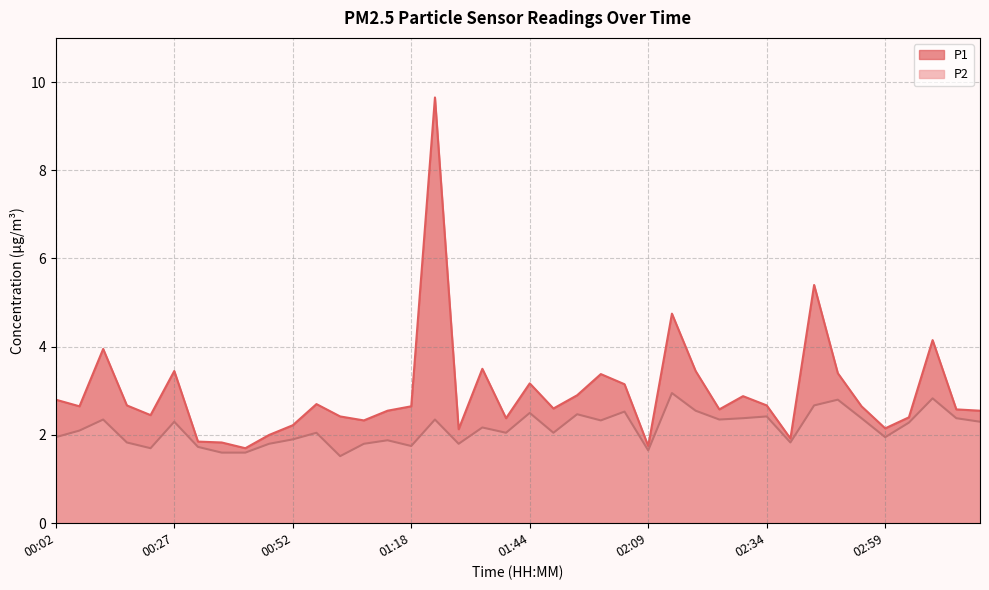

What is the greatest value displayed?

9.7